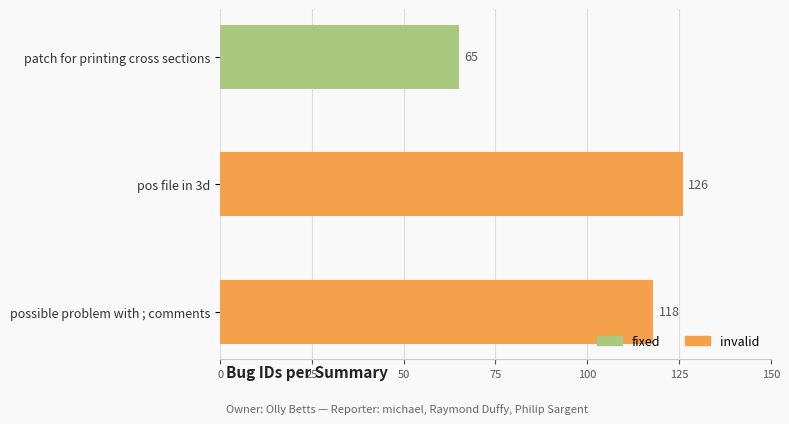

The chart shows a value of 126 at pos file in 3d. True or false?

True